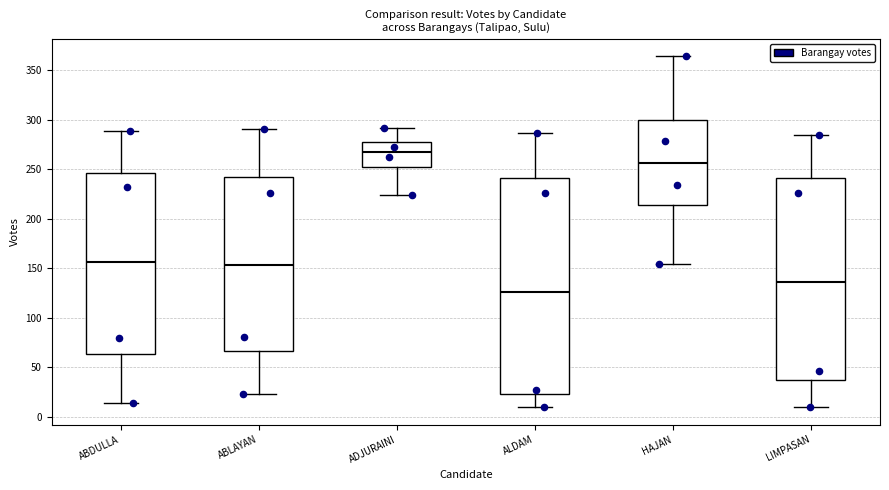

Which box has the highest median line?

ADJURAINI